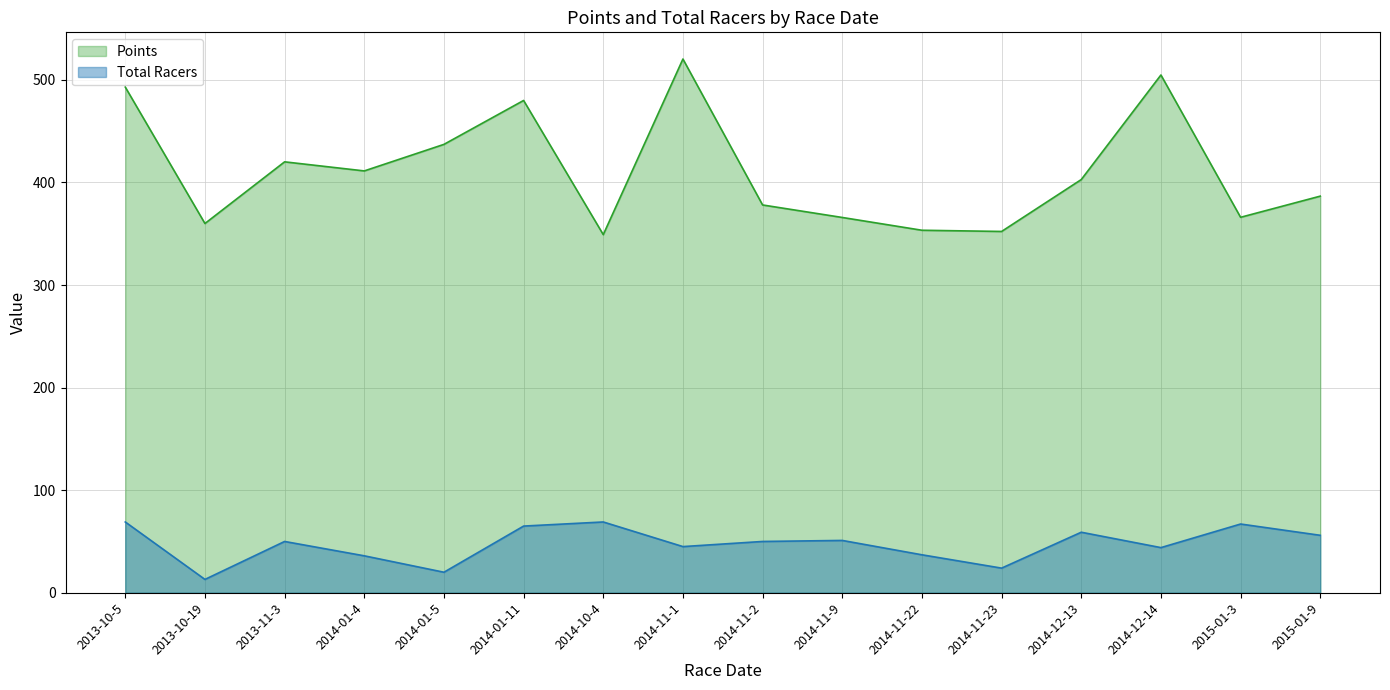

At how many categories does at least one series exceed 297?

16